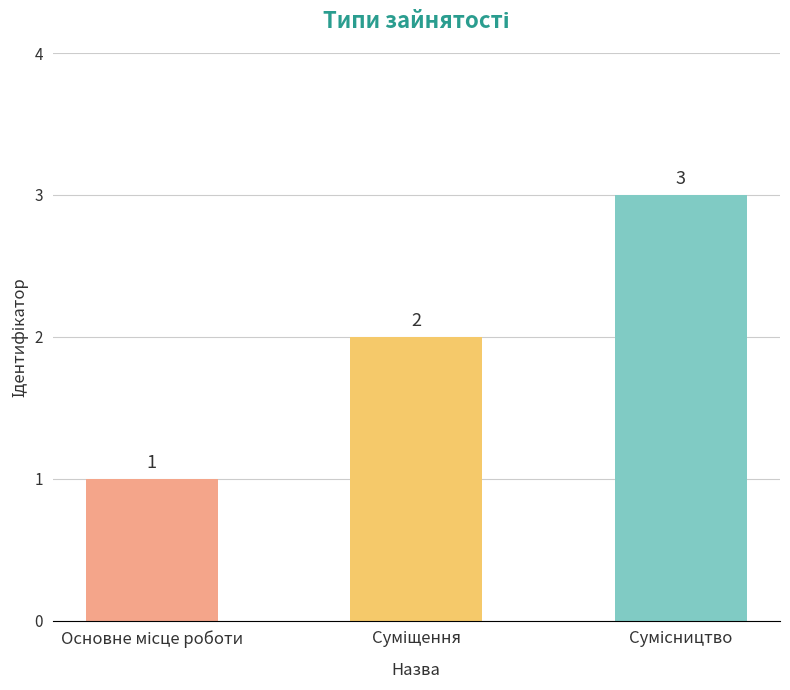

What is the maximum value shown in the chart?

3